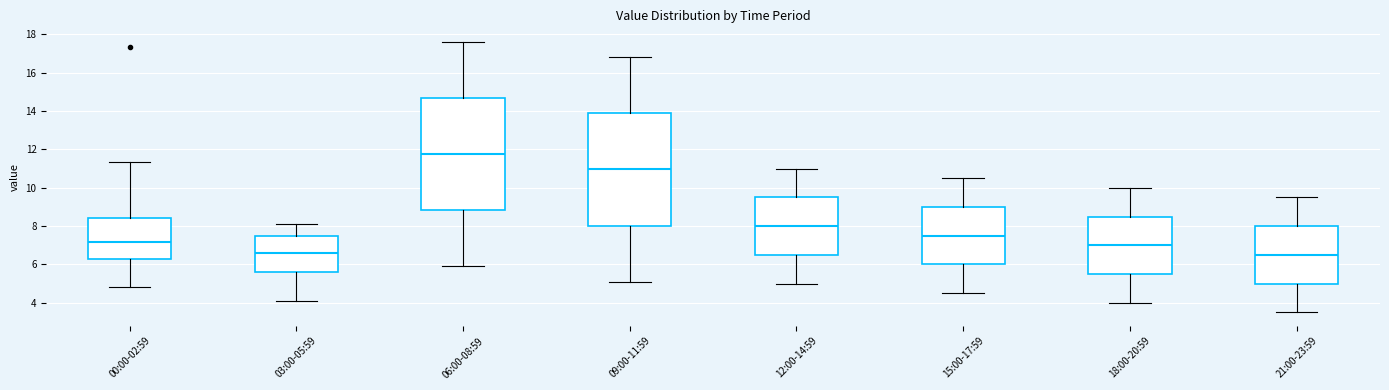

Where is the upper edge of the box for 15:00-17:59 on the y-axis? The values are not printed on the chart, so give them approximately, as read against the axis.

9.0